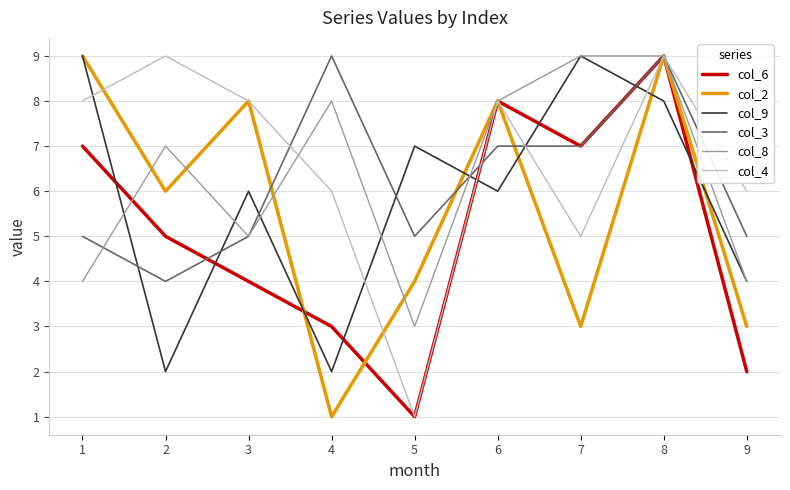

Reading left to right, list all the values displayed in this chart.

col_6: 7	5	4	3	1	8	7	9	2
col_2: 9	6	8	1	4	8	3	9	3
col_9: 9	2	6	2	7	6	9	8	4
col_3: 5	4	5	9	5	7	7	9	5
col_8: 4	7	5	8	3	8	9	9	4
col_4: 8	9	8	6	1	8	5	9	6